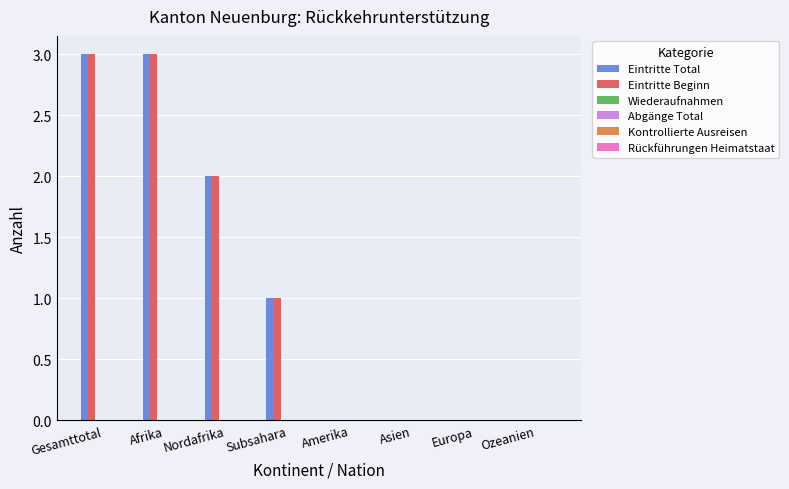

What is the maximum value shown in the chart?

3